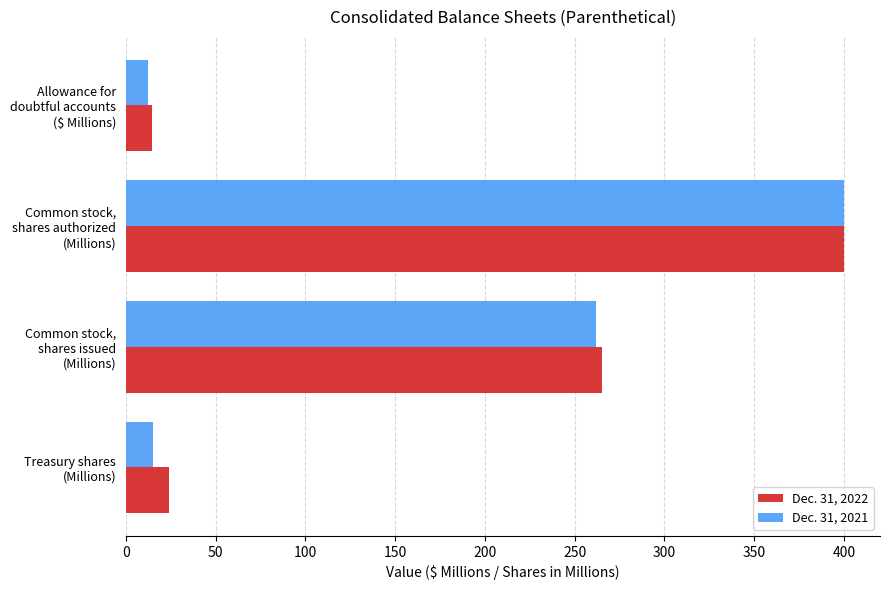

At which category is the sum across all series the highest?

Common stock,
shares authorized
(Millions)